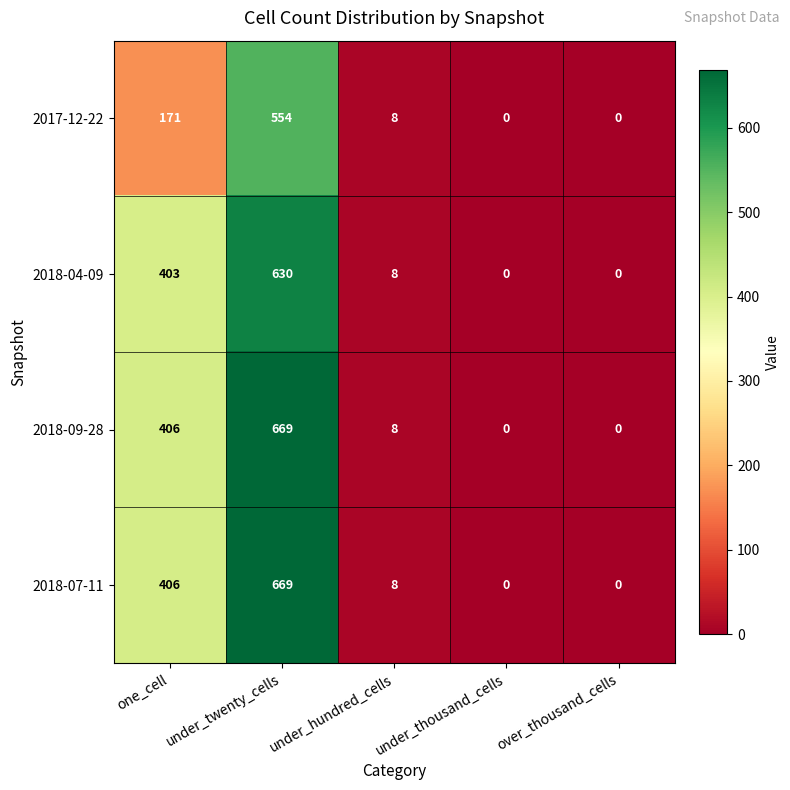

What is the greatest value displayed?

669